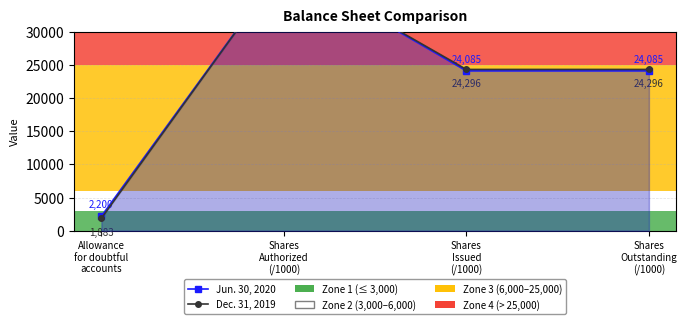

Rank the series by their average value, from lowest to highest.

Jun. 30, 2020, Dec. 31, 2019